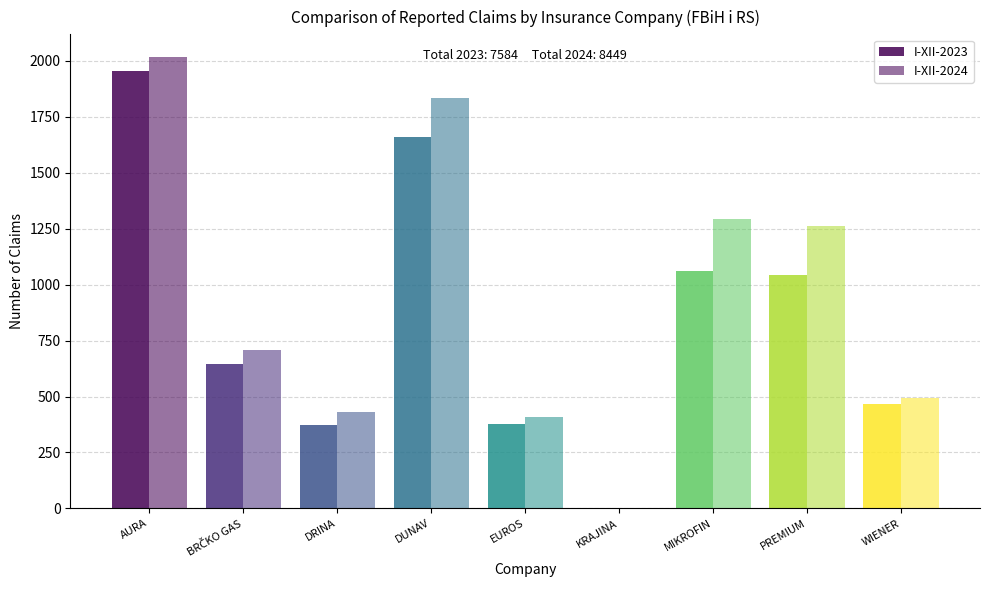

Read the I-XII-2023 value at DRINA, to the nearest 10.

370